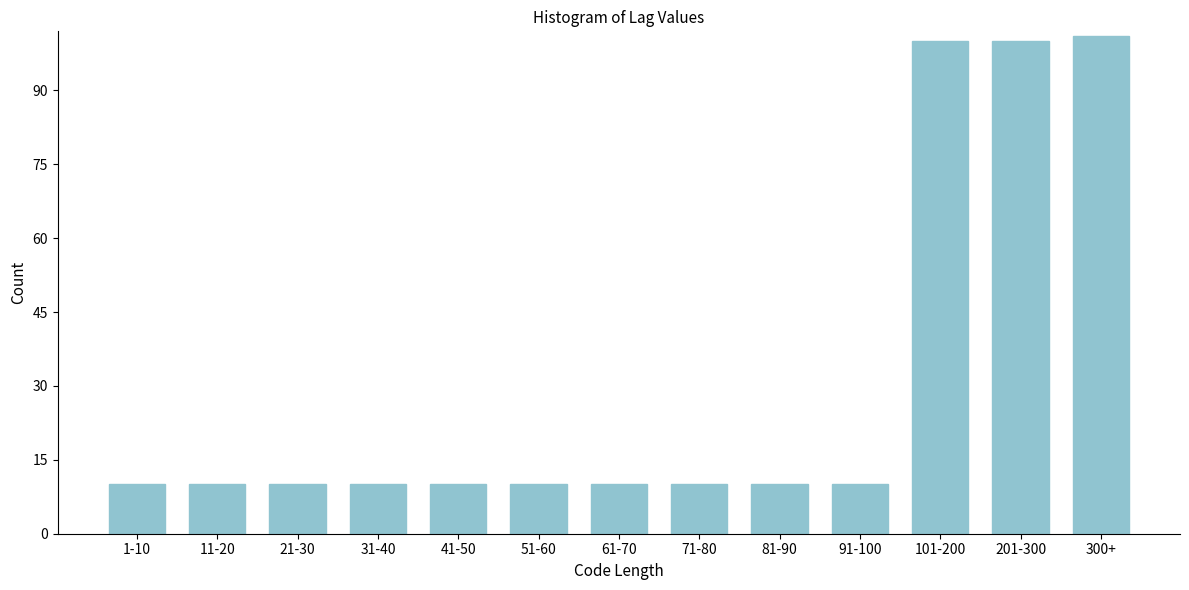

Reading left to right, extract all data points from this chart.

1-10=10	11-20=10	21-30=10	31-40=10	41-50=10	51-60=10	61-70=10	71-80=10	81-90=10	91-100=10	101-200=100	201-300=100	300+=101